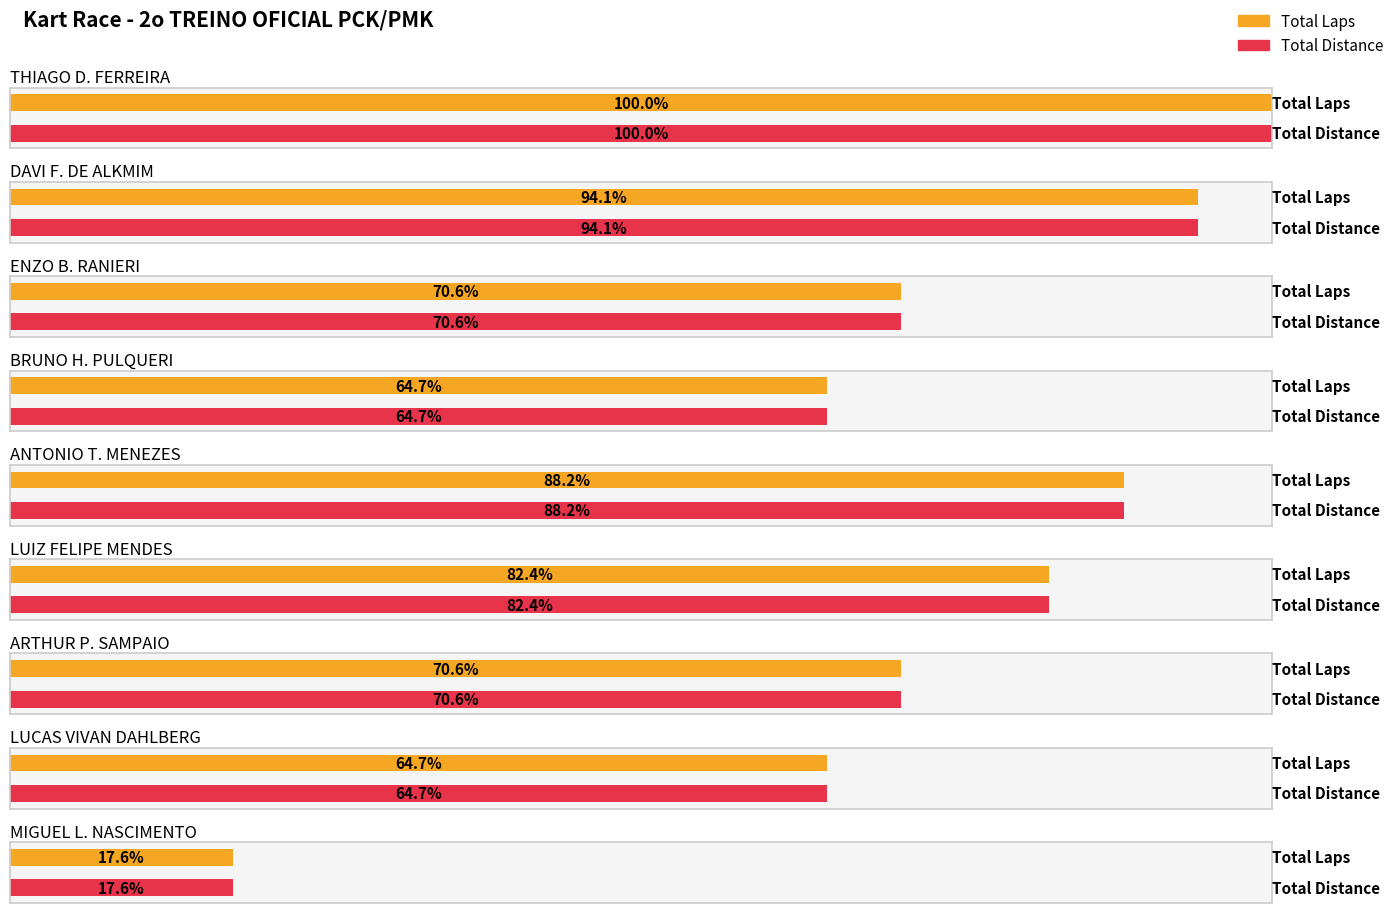

Is it true that Best Speed equals 108.0 at MIGUEL L. NASCIMENTO?

False